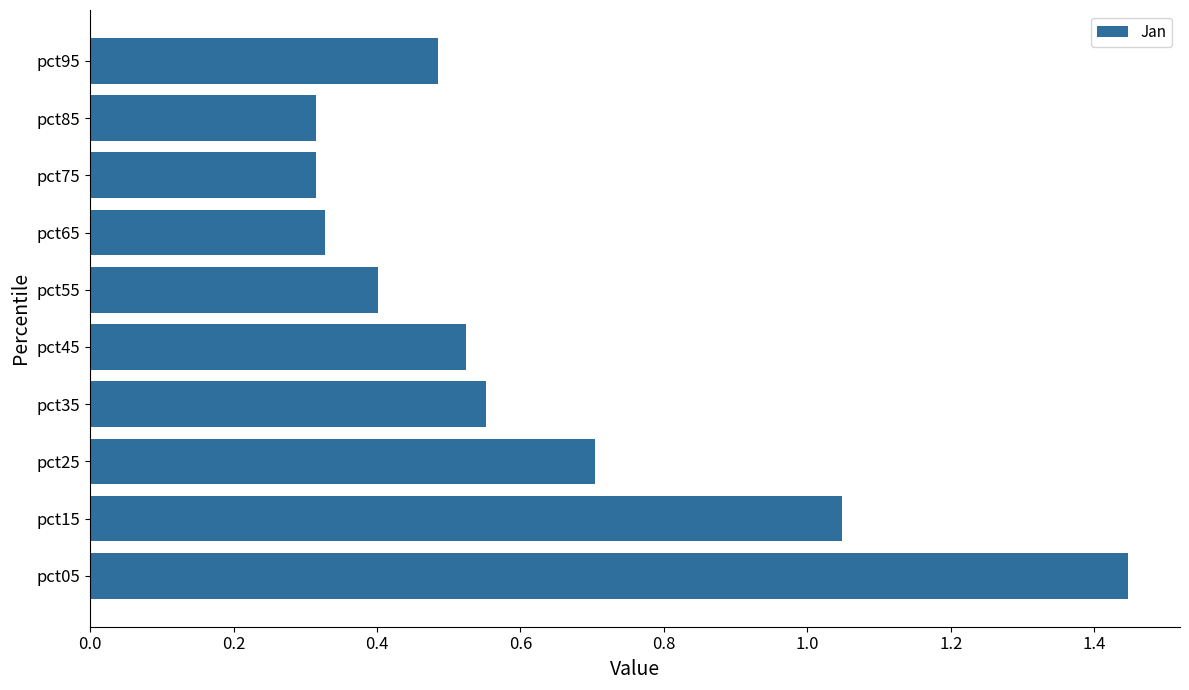

The value at pct55 is 0.6. True or false?

False